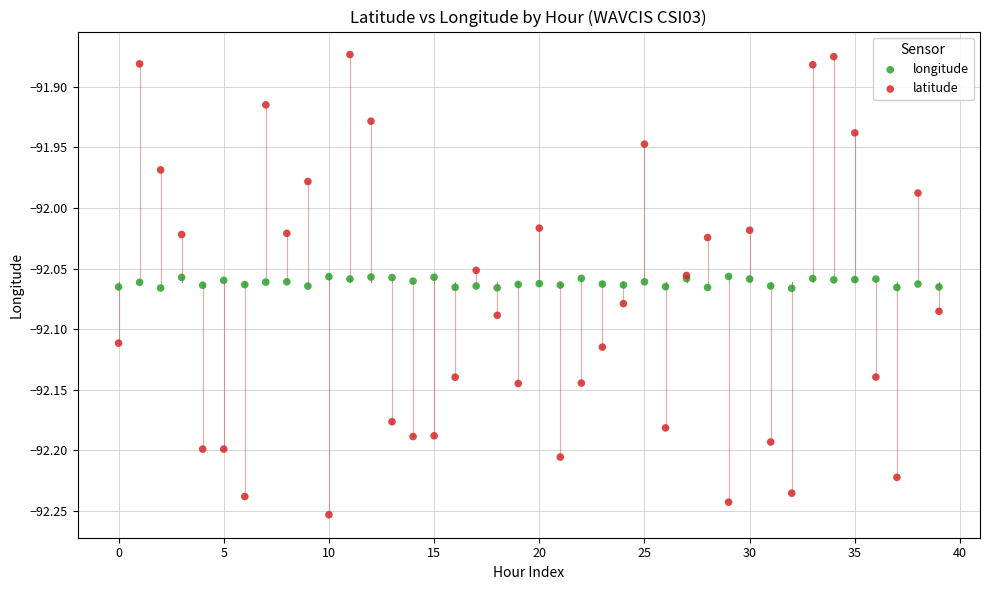

Which series has the largest Y range (max minus min)?

latitude